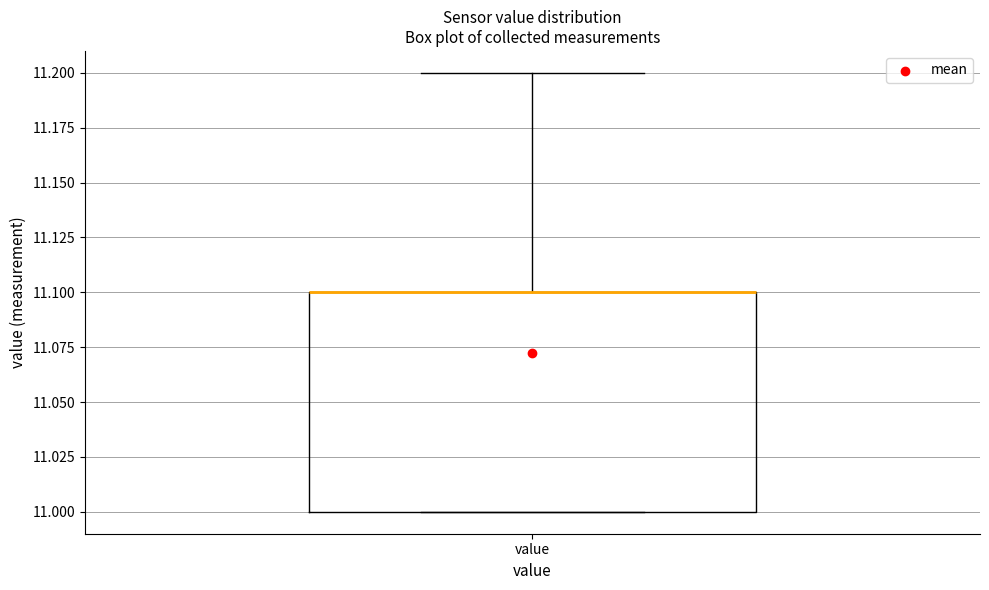

Where is the lower edge of the box for value on the y-axis? The values are not printed on the chart, so give them approximately, as read against the axis.

11.0